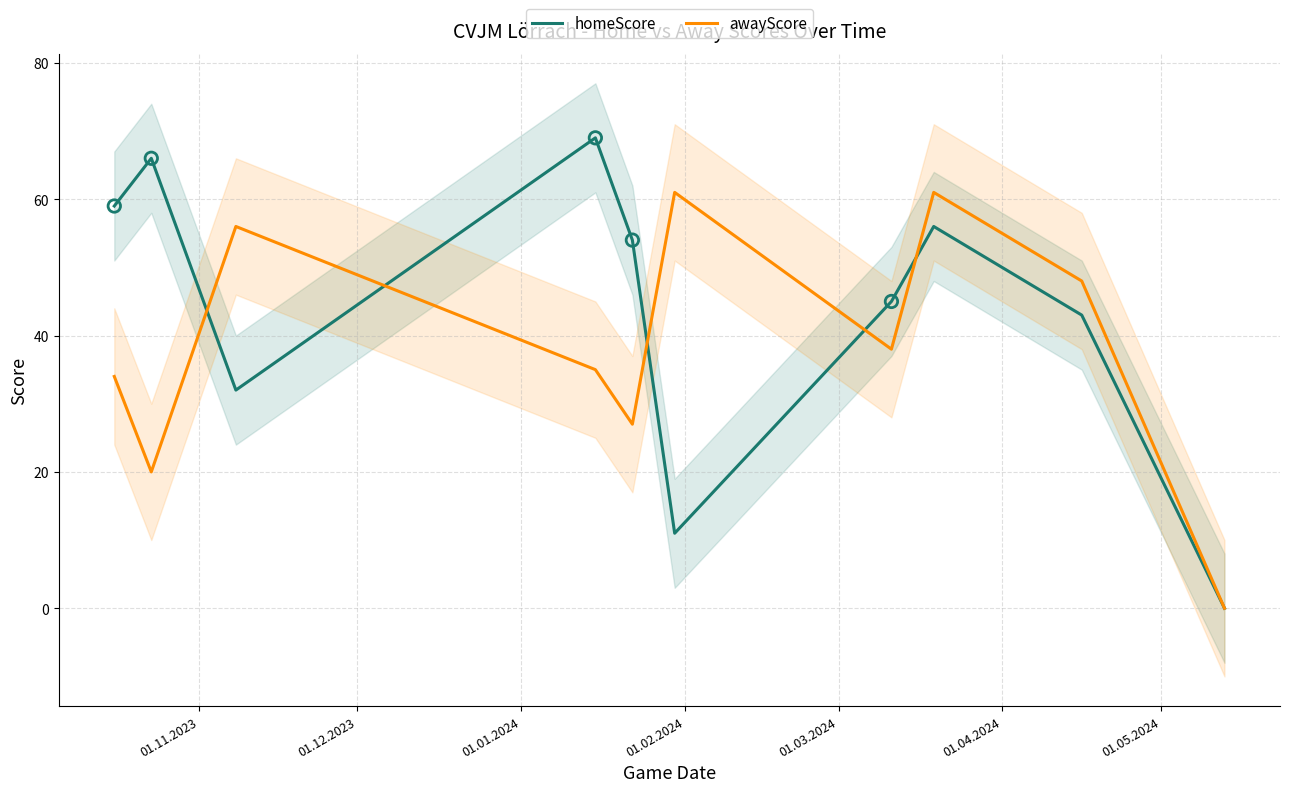

Which series reaches the maximum Y coordinate?

homeScore